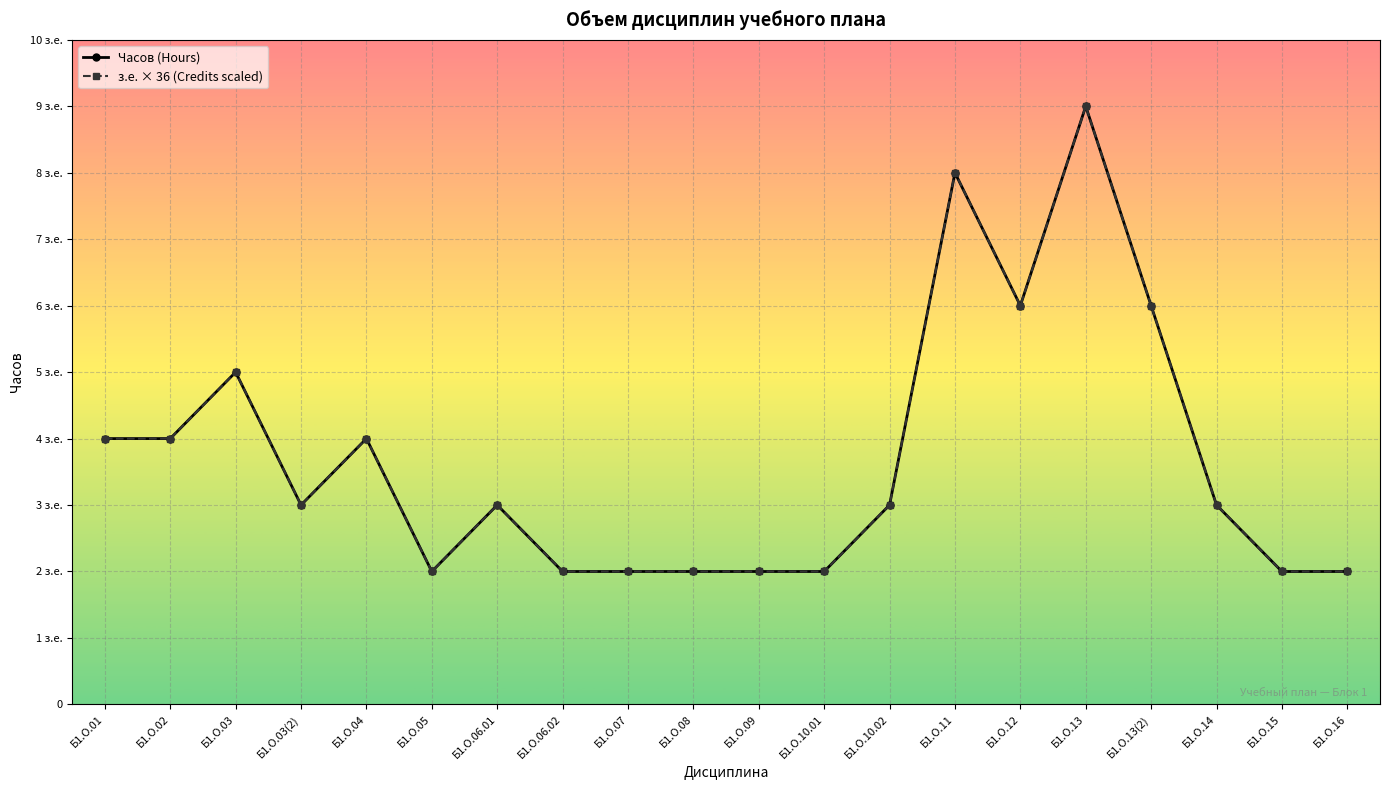

What is the difference between the Часов (Hours) values at Б1.О.01 and Б1.О.13?

180